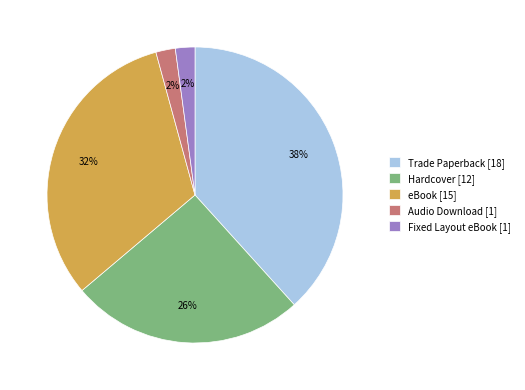

To the nearest percent, what is the average slice percentage?

20%